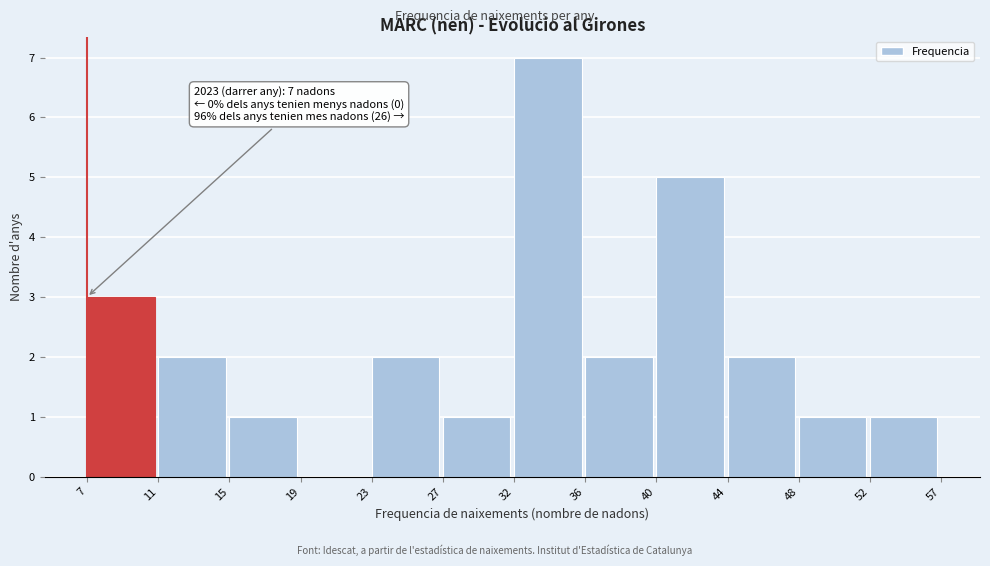

Reading left to right, transcribe all the data shown in this chart.

7=3	11=2	15=1	19=0	23=2	27=1	32=7	36=2	40=5	44=2	48=1	52=1